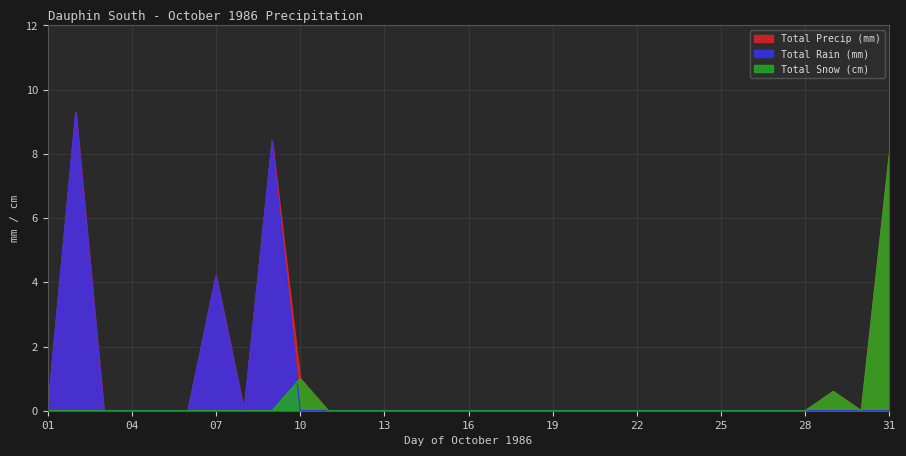

At which category does Total Rain (mm) reach its first local peak?

02